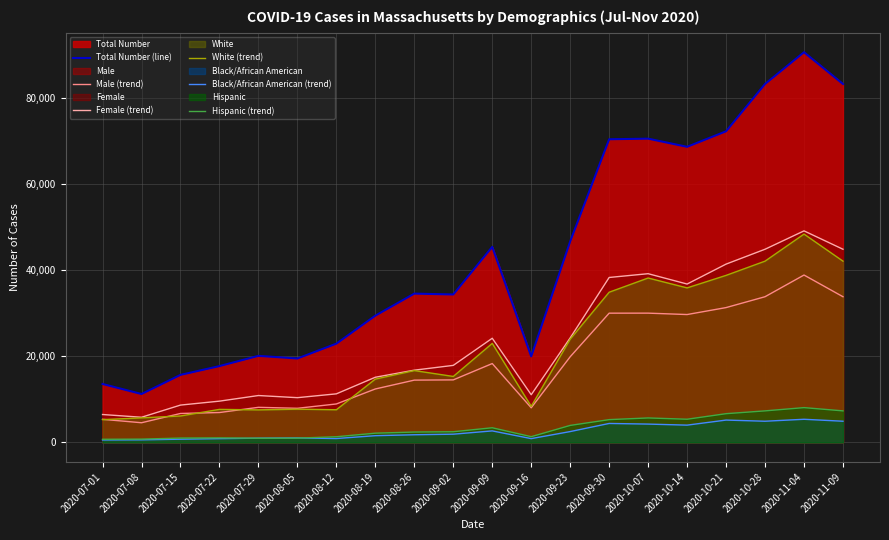

What is the label of the 15th point from the left?

2020-10-07